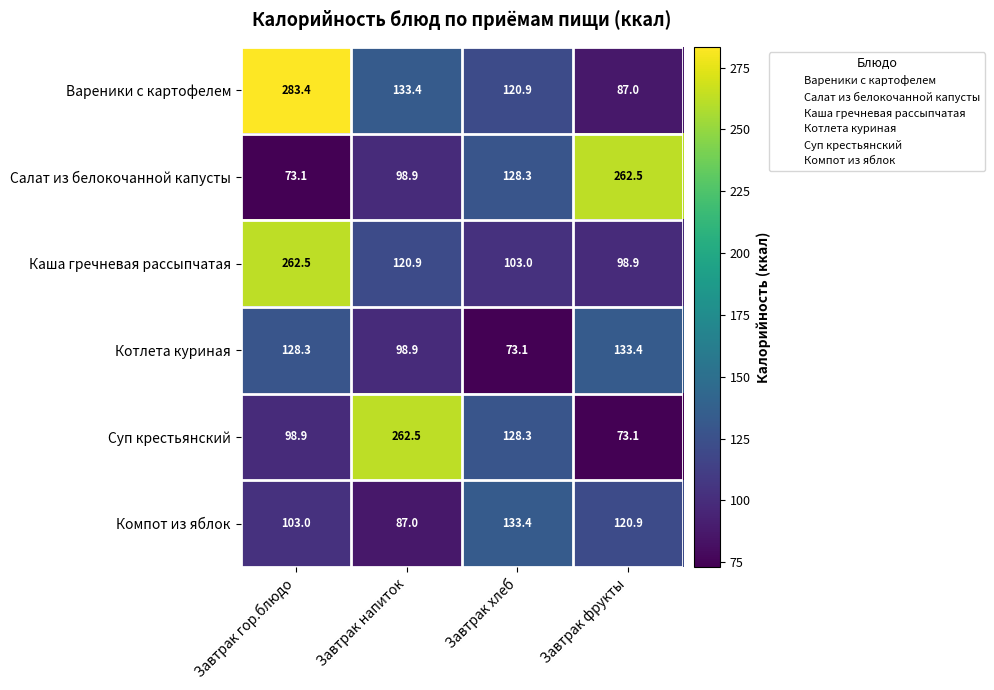

What is the average value of the Каша гречневая рассыпчатая series?

146.3